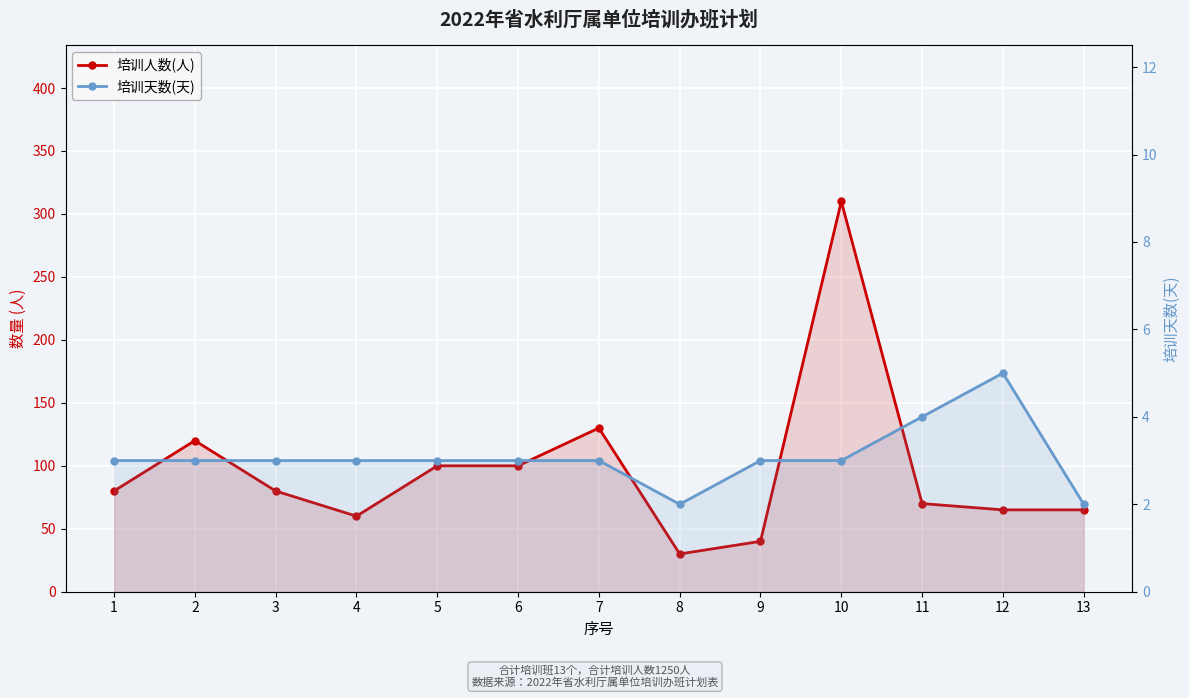

Reading left to right, list all the values displayed in this chart.

培训人数(人): 1=80	2=120	3=80	4=60	5=100	6=100	7=130	8=30	9=40	10=310	11=70	12=65	13=65
培训天数(天): 1=3	2=3	3=3	4=3	5=3	6=3	7=3	8=2	9=3	10=3	11=4	12=5	13=2